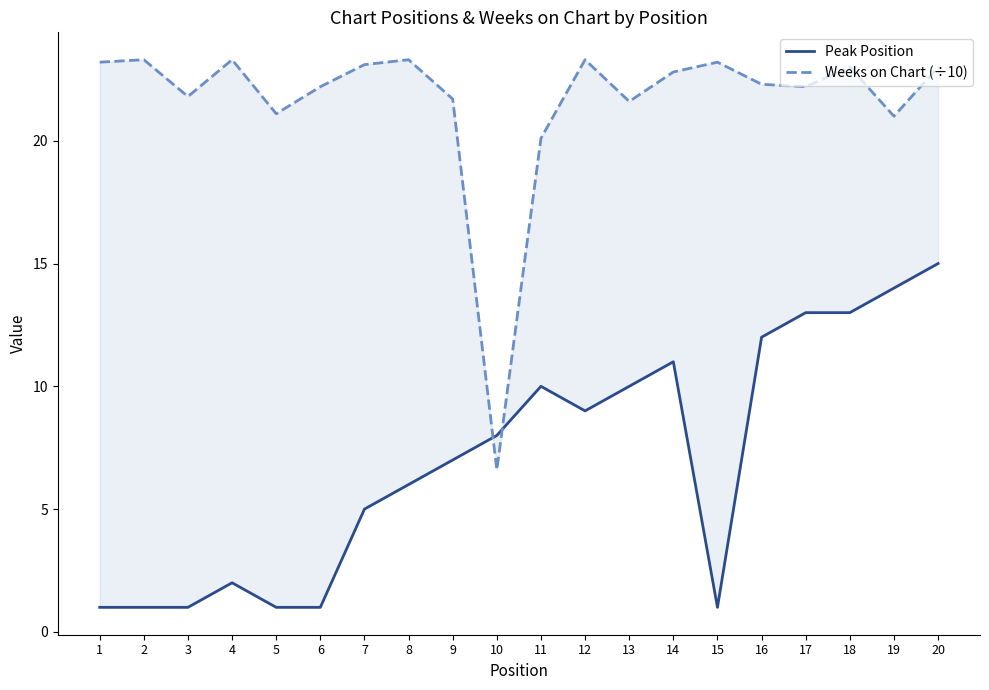

How many lines are shown in the chart?

2